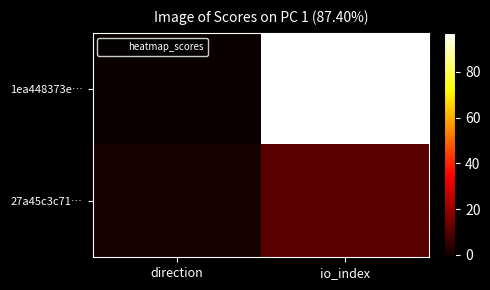

Which series has the widest spread of values?

1ea448373e…